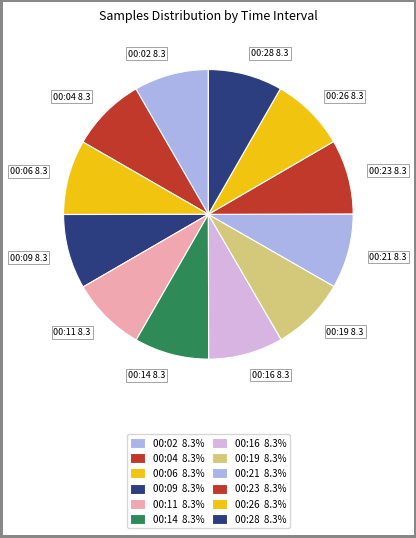

Does any single category account for the majority?

No